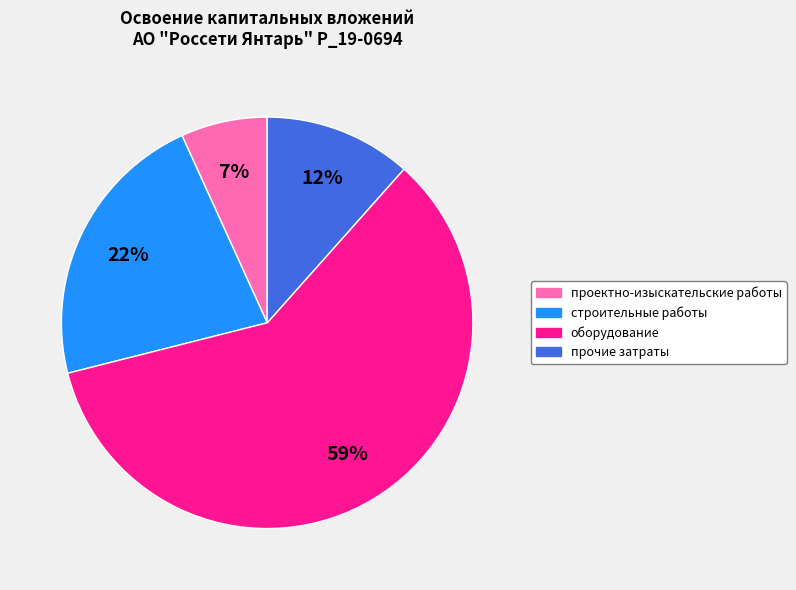

To the nearest percent, what is the average slice percentage?

25%